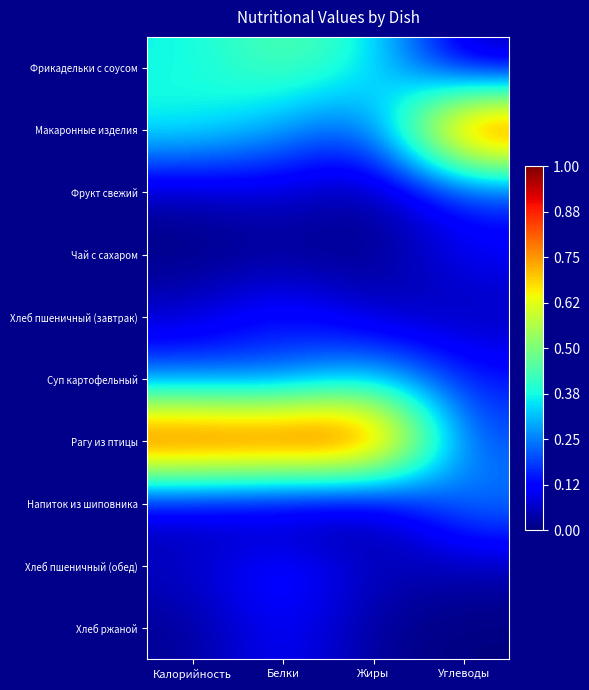

Reading left to right, list all the values displayed in this chart.

Фрикадельки с соусом: Калорийность=0.4	Белки=0.5	Жиры=0.4	Углеводы=0.0
Макаронные изделия: Калорийность=0.4	Белки=0.3	Жиры=0.2	Углеводы=1.0
Фрукт свежий: Калорийность=0.0	Белки=0.1	Жиры=0.0	Углеводы=0.2
Чай с сахаром: Калорийность=0.0	Белки=0.0	Жиры=0.0	Углеводы=0.1
Хлеб пшеничный (завтрак): Калорийность=0.1	Белки=0.2	Жиры=0.1	Углеводы=0.0
Суп картофельный: Калорийность=0.2	Белки=0.2	Жиры=0.3	Углеводы=0.1
Рагу из птицы: Калорийность=1.0	Белки=1.0	Жиры=1.0	Углеводы=0.2
Напиток из шиповника: Калорийность=0.0	Белки=0.0	Жиры=0.0	Углеводы=0.3
Хлеб пшеничный (обед): Калорийность=0.1	Белки=0.2	Жиры=0.1	Углеводы=0.0
Хлеб ржаной: Калорийность=0.0	Белки=0.1	Жиры=0.0	Углеводы=0.0